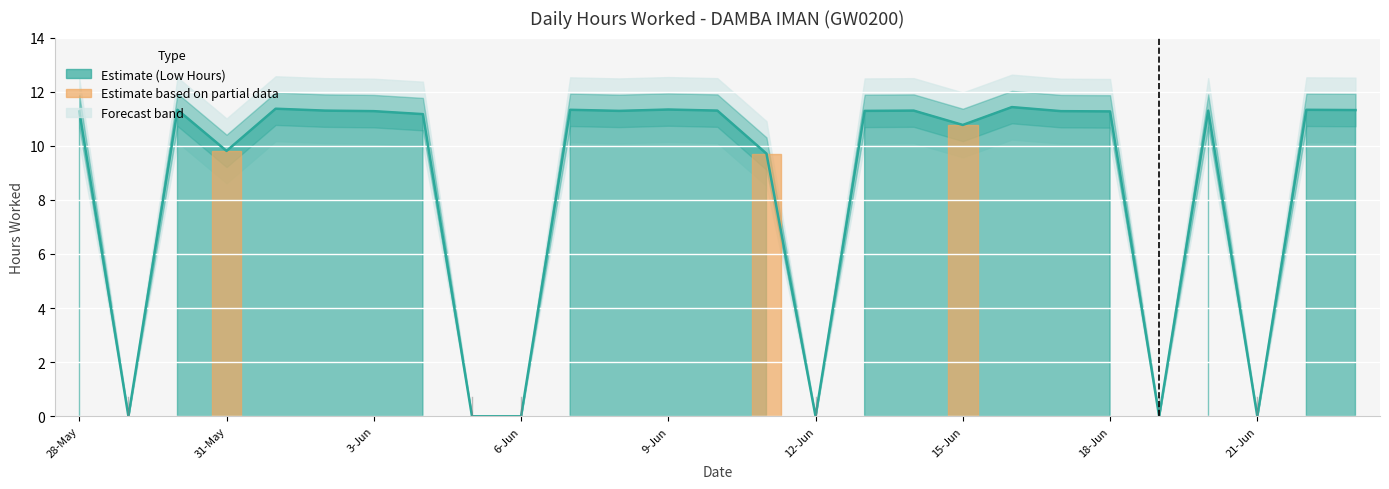

How many lines are shown in the chart?

1